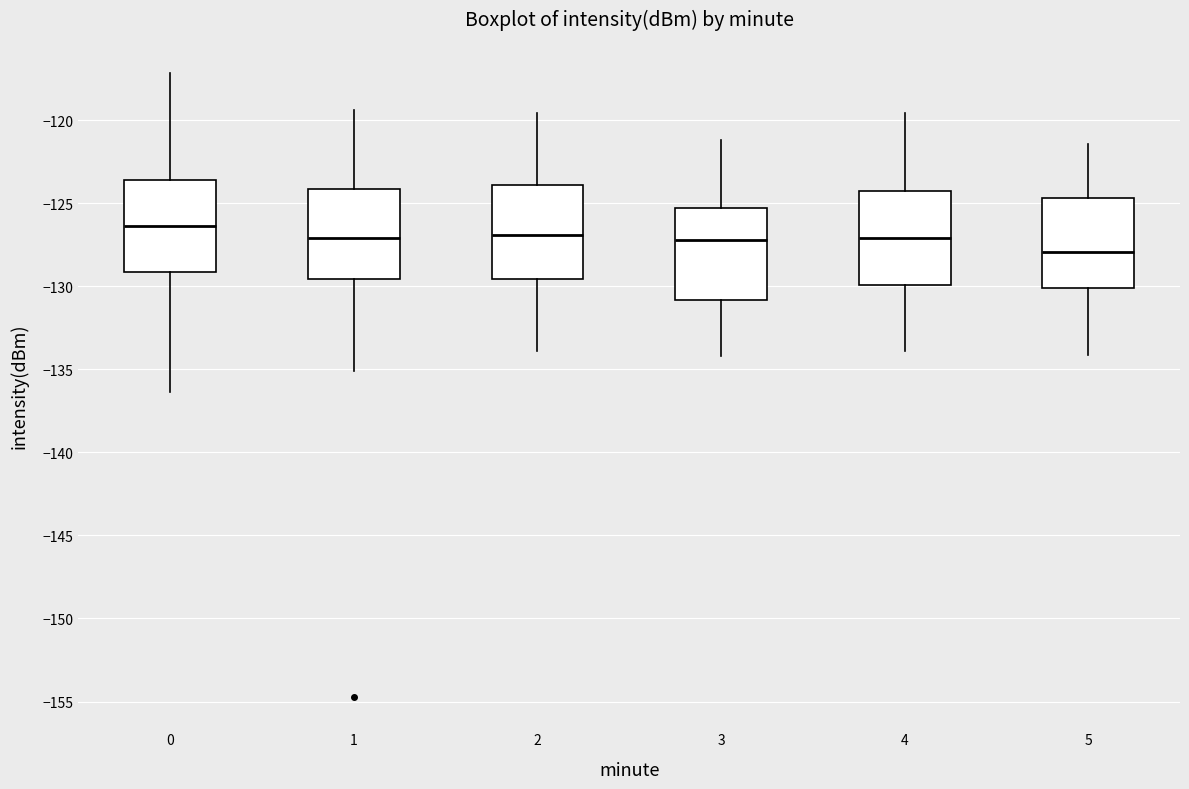

Where does the median line of the box at x = 5 sit on the y-axis? The values are not printed on the chart, so give them approximately, as read against the axis.

-128.0